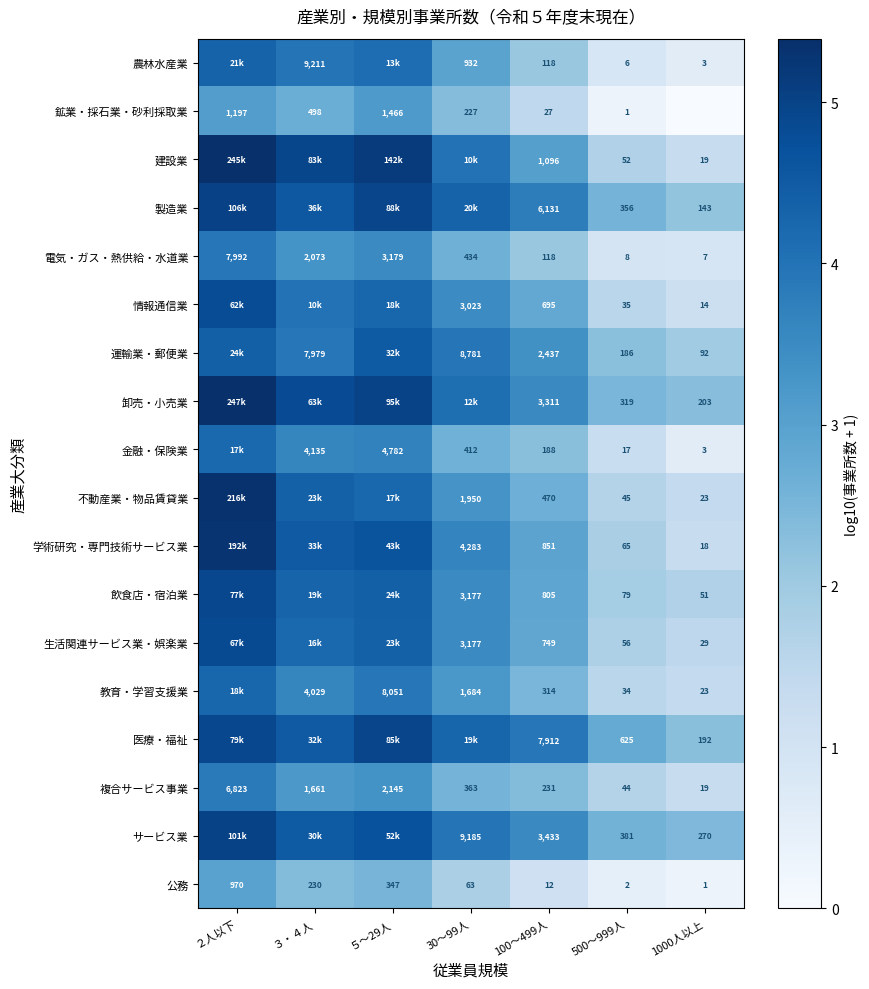

Rank the series at 500～999人 from lowest to highest value.

鉱業・採石業・砂利採取業, 公務, 農林水産業, 電気・ガス・熱供給・水道業, 金融・保険業, 教育・学習支援業, 情報通信業, 複合サービス事業, 不動産業・物品賃貸業, 建設業, 生活関連サービス業・娯楽業, 学術研究・専門技術サービス業, 飲食店・宿泊業, 運輸業・郵便業, 卸売・小売業, 製造業, サービス業, 医療・福祉